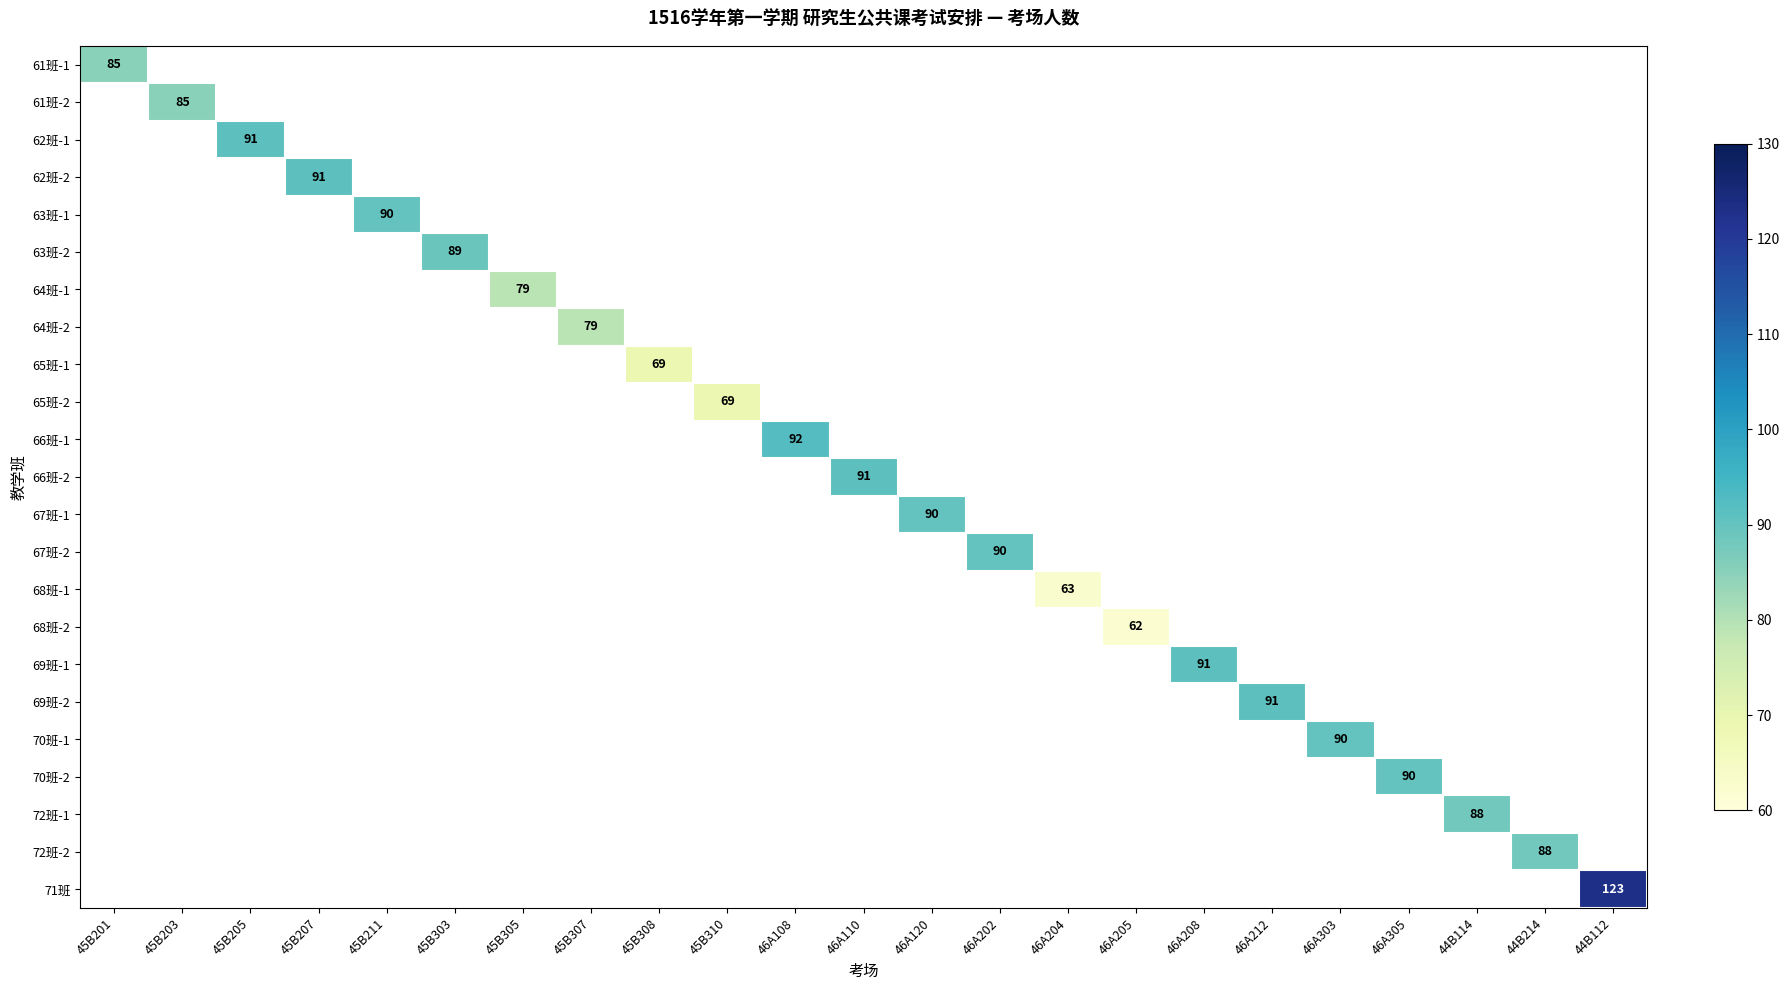

At which label does 61班-2 reach its peak?

45B201